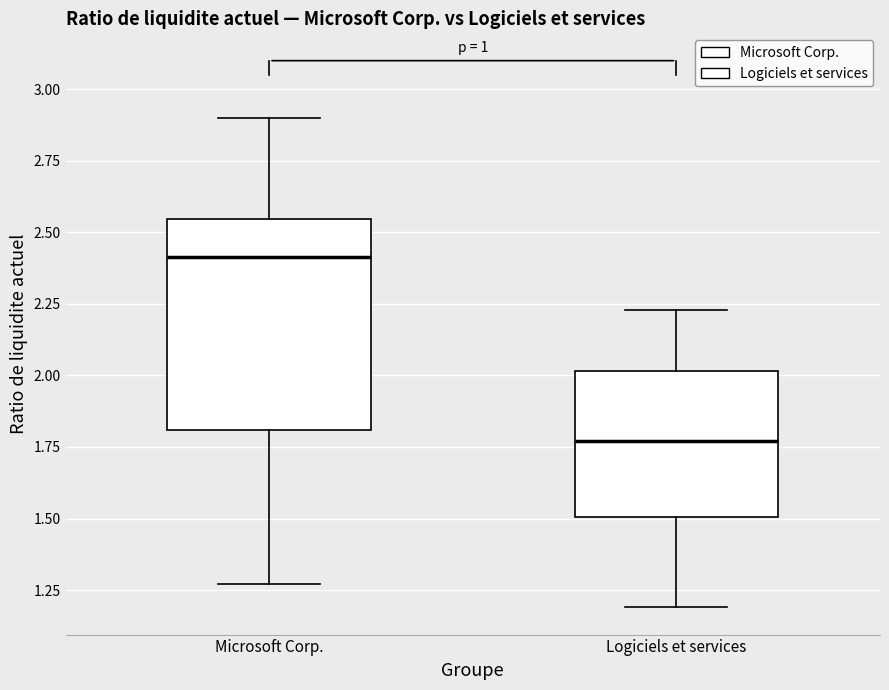

Where does the upper whisker of the box for Logiciels et services end on the y-axis? The values are not printed on the chart, so give them approximately, as read against the axis.

2.25